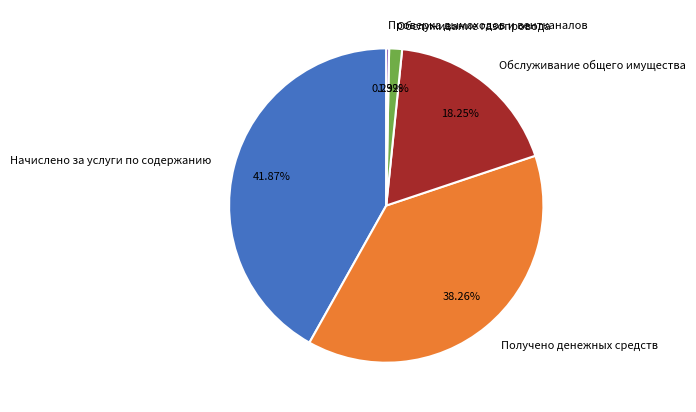

How many slices are in this pie chart?

5